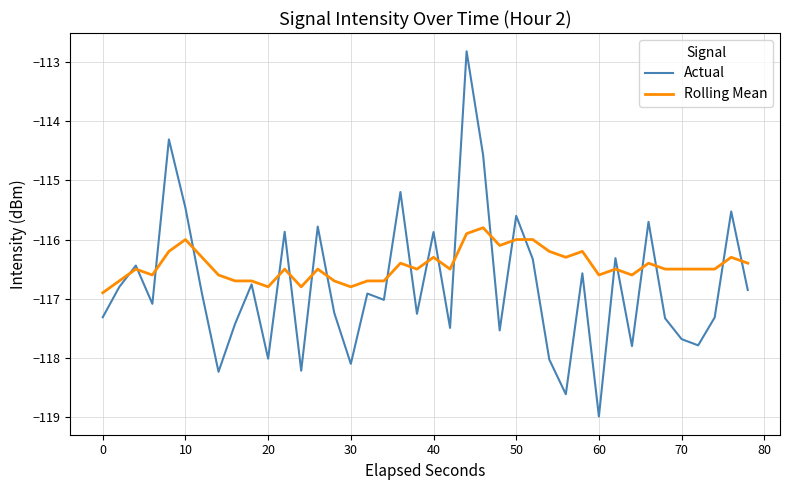

True or false: Actual and Rolling Mean cross at least once.

True